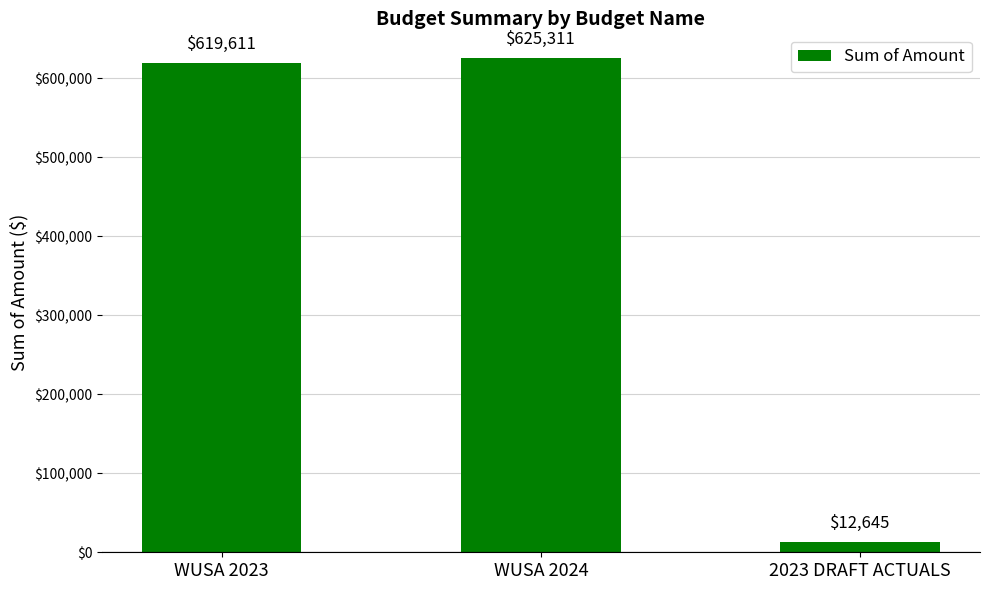

True or false: the data shows 619610.7 at WUSA 2023.

True